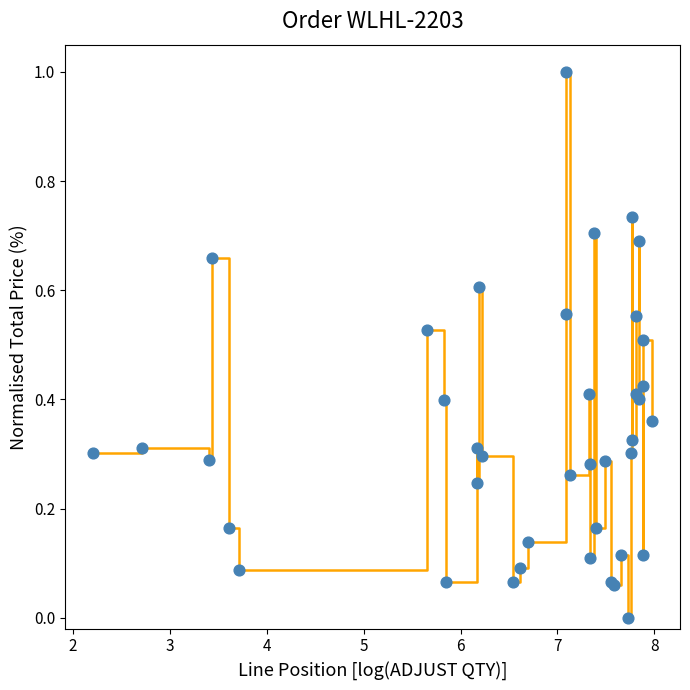

What is the difference between the maximum and minimum values?

1.0